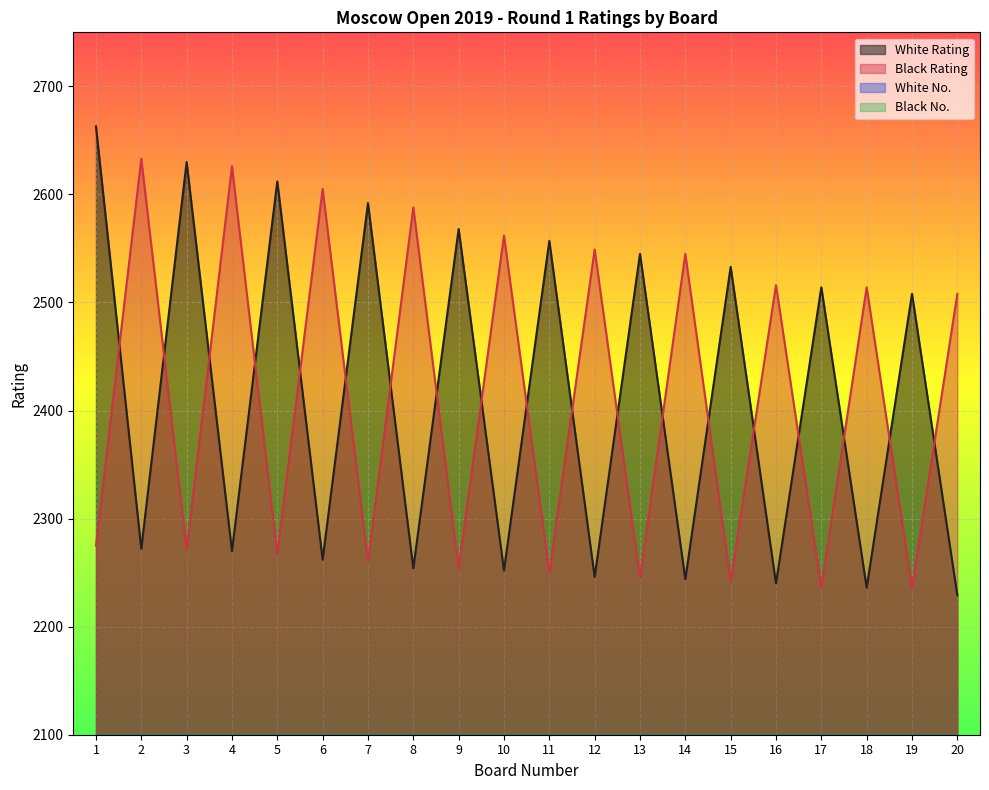

True or false: White No. has more than 0 points higher than both neighbors.

True